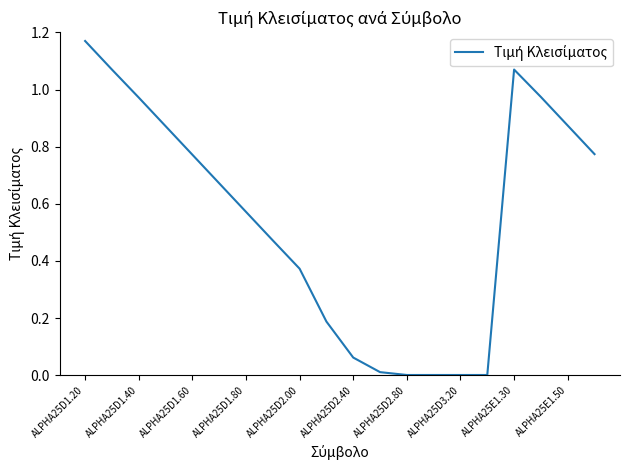

What is the greatest value displayed?

1.2